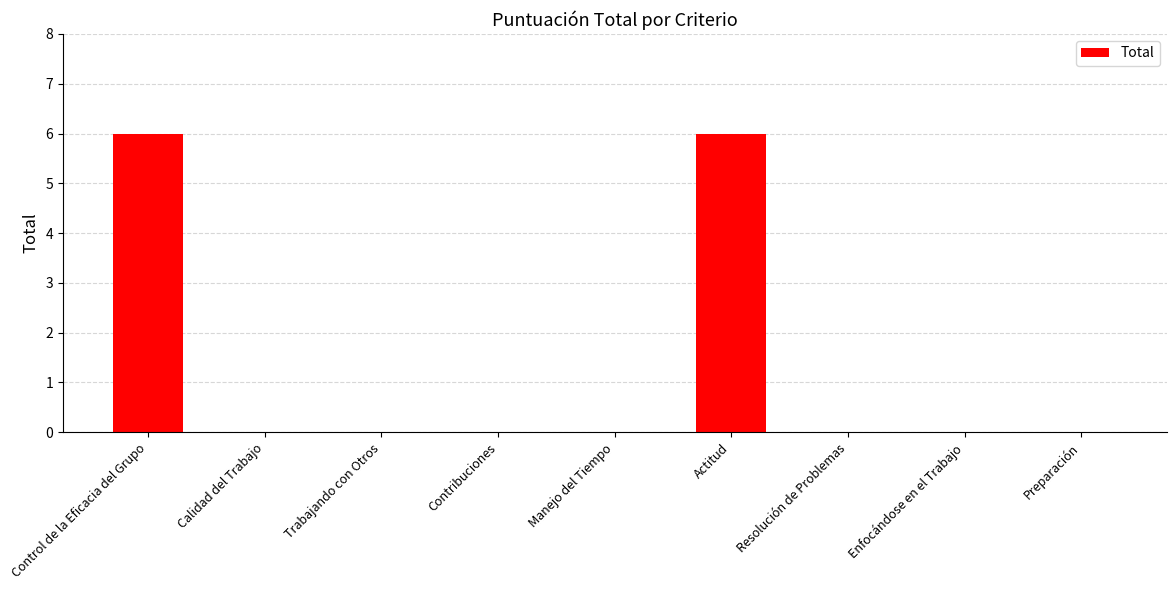

The chart shows a value of 0 at Contribuciones. True or false?

True